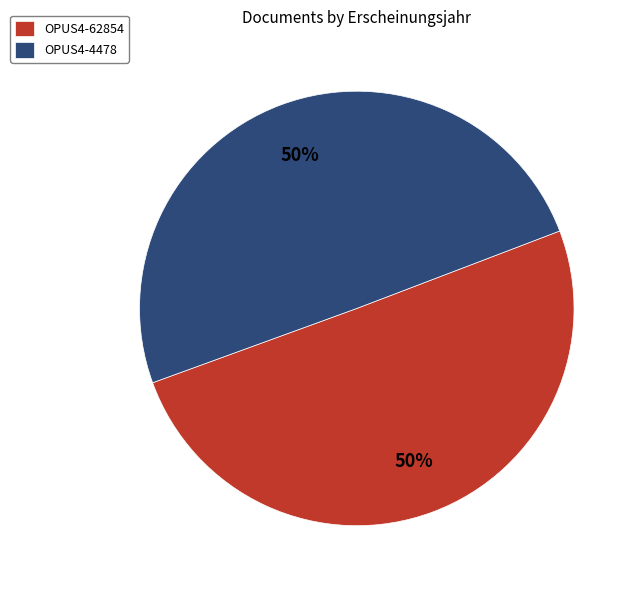

Is it true that OPUS4-4478 is 50% of the pie?

True